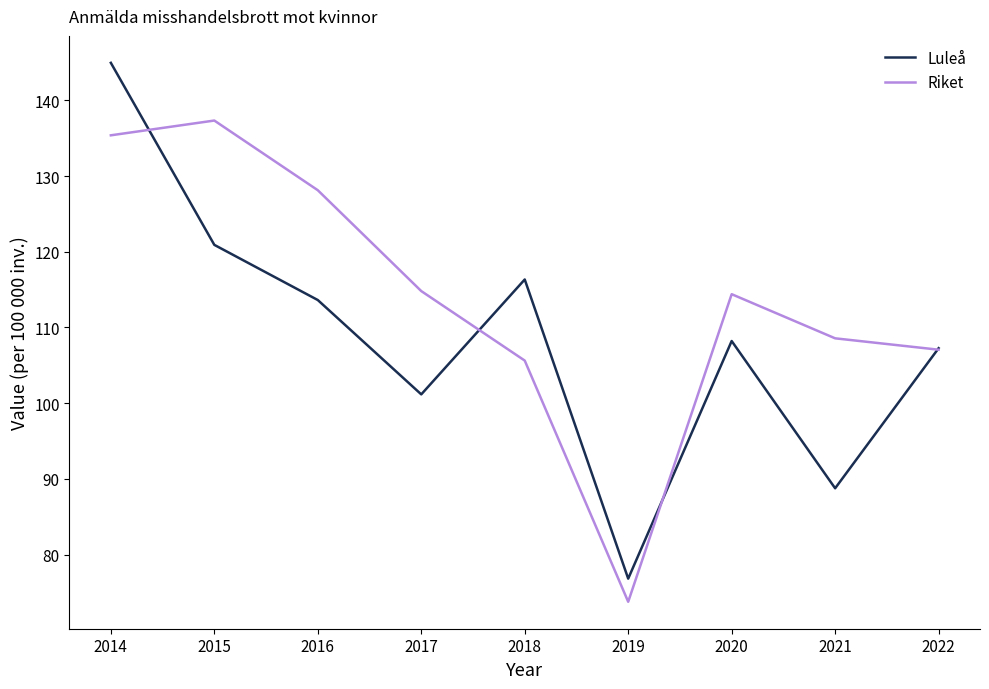

Rank the series by their average value, from highest to lowest.

Riket, Luleå